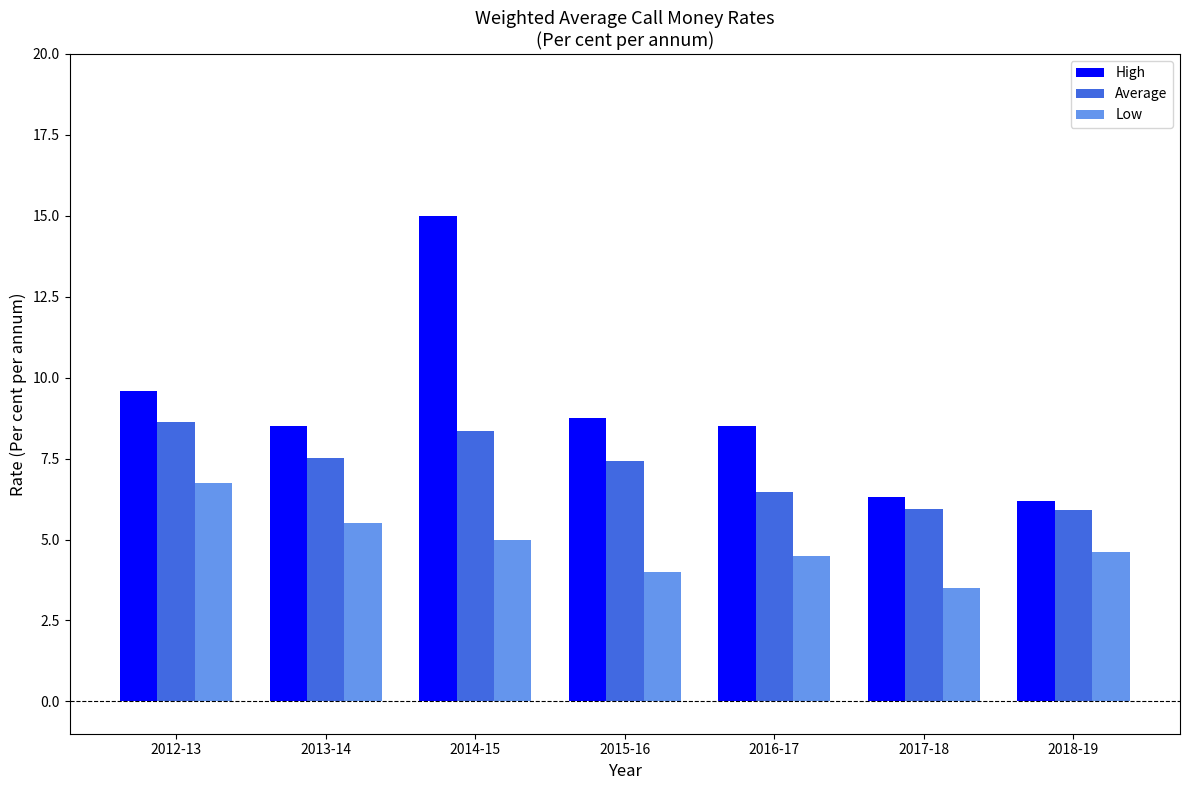

List the series in order of their peak value, lowest first.

Low, Average, High